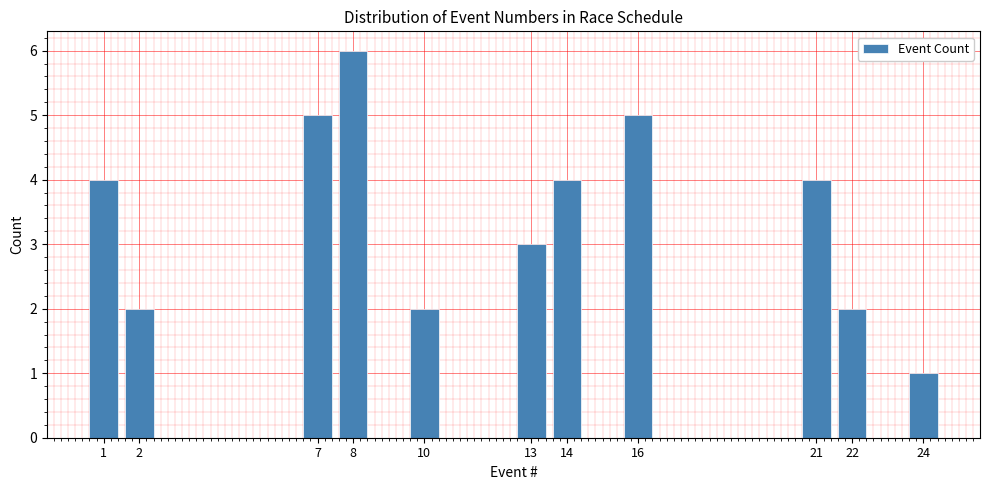

Reading left to right, list all the values displayed in this chart.

1=4	2=2	7=5	8=6	10=2	13=3	14=4	16=5	21=4	22=2	24=1